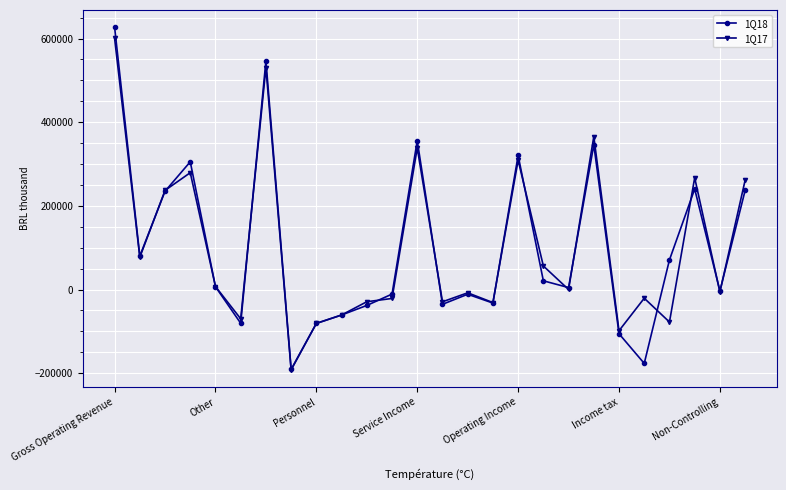

What is the value of the 1Q18 point at the 23rd from the left?

70918.0